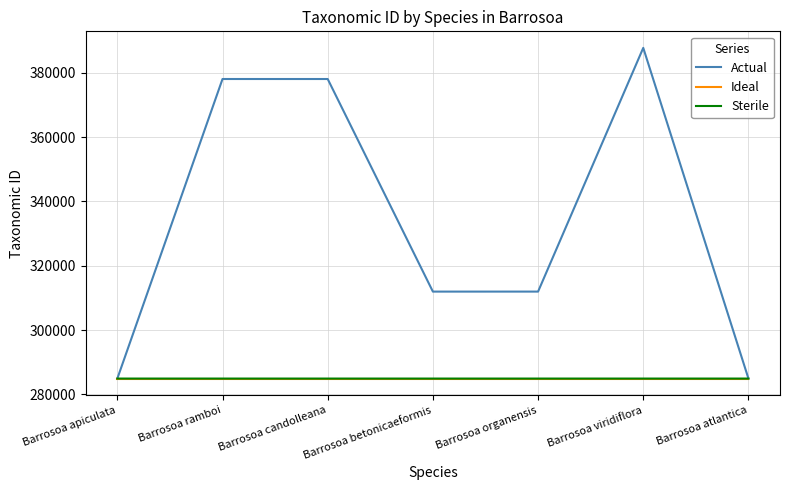

Is it true that Sterile equals 386604 at Barrosoa atlantica?

False